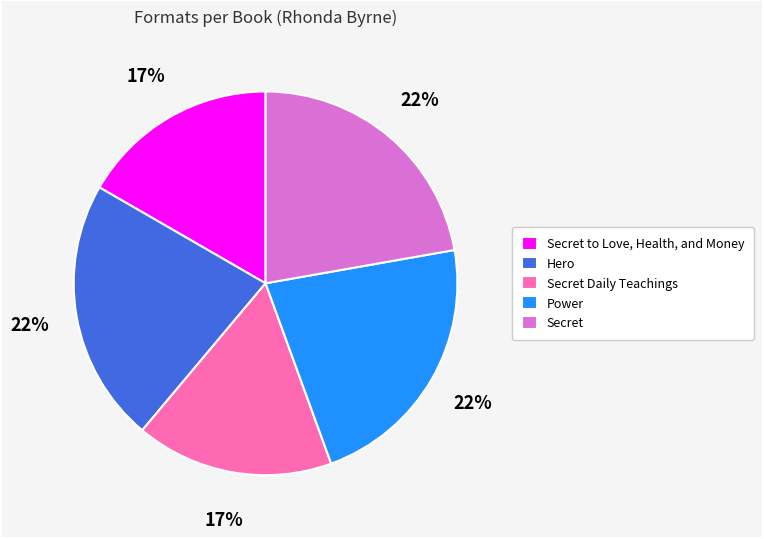

Is Power the majority of the pie?

No